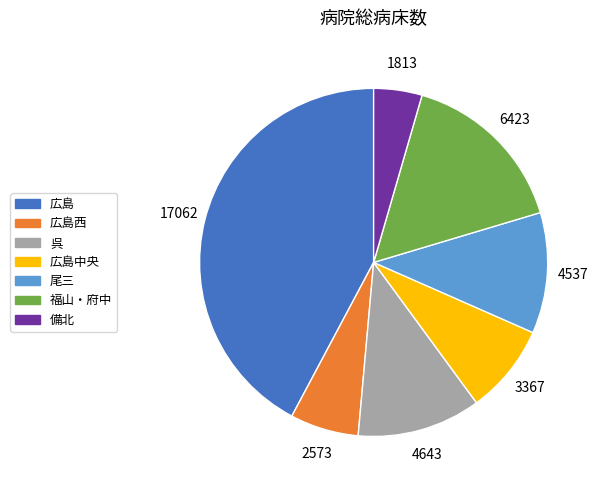

Is there any slice that represents more than half of the pie?

No